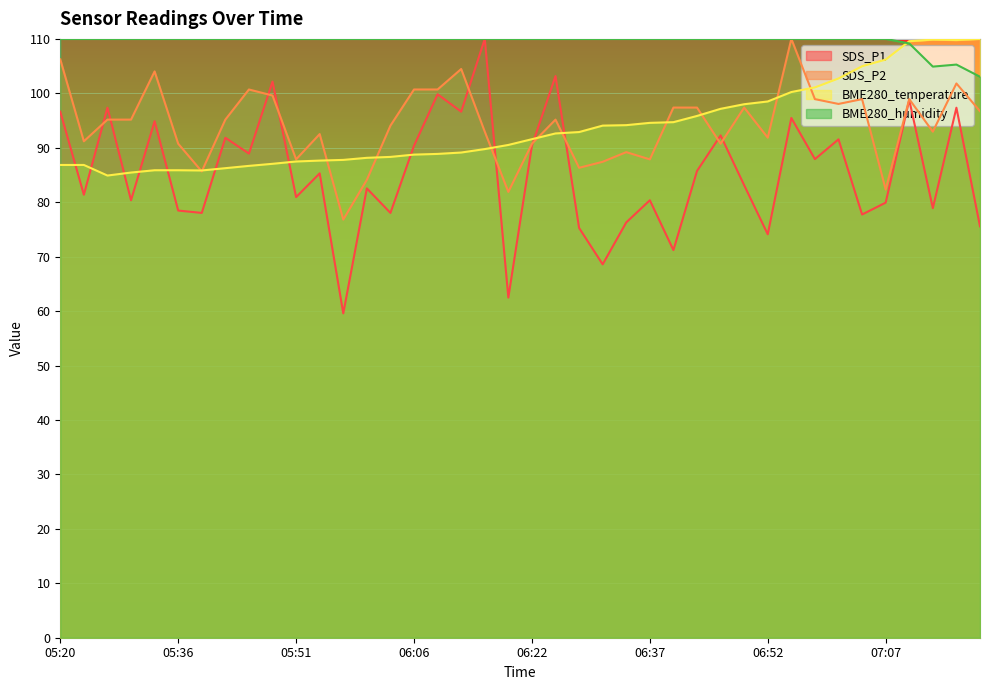

At which label is SDS_P1 closest to 84?

06:49